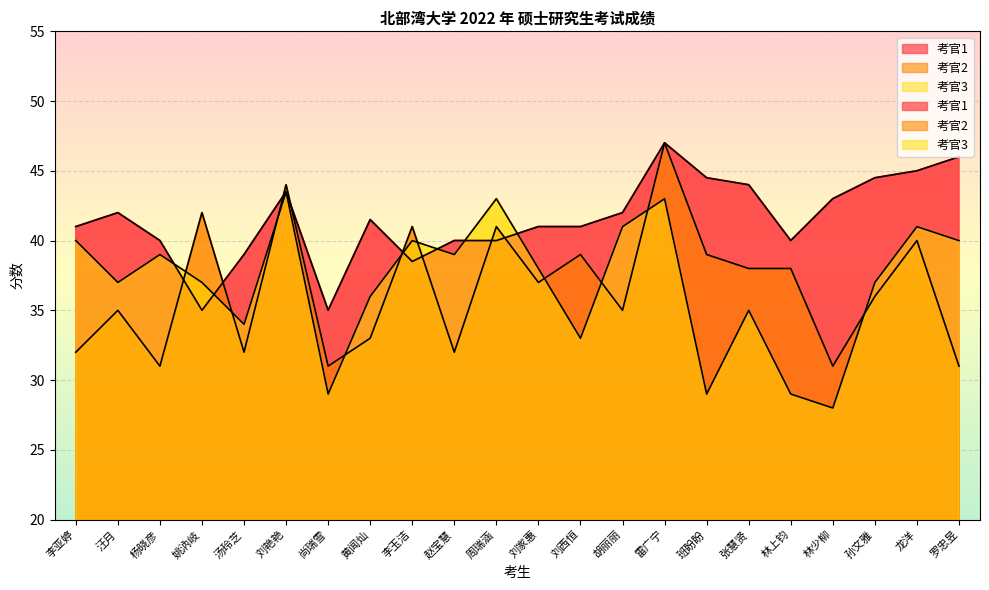

Where is the first local maximum for 考官3?

杨晓彦